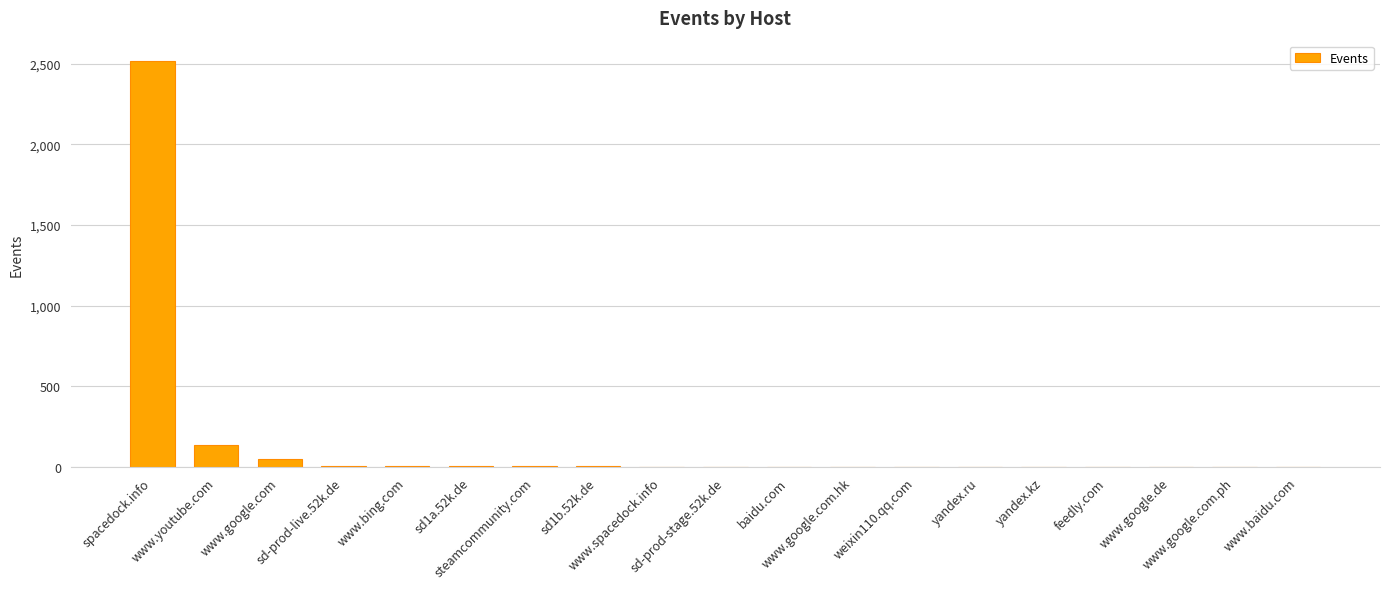

Are the bars horizontal?

No